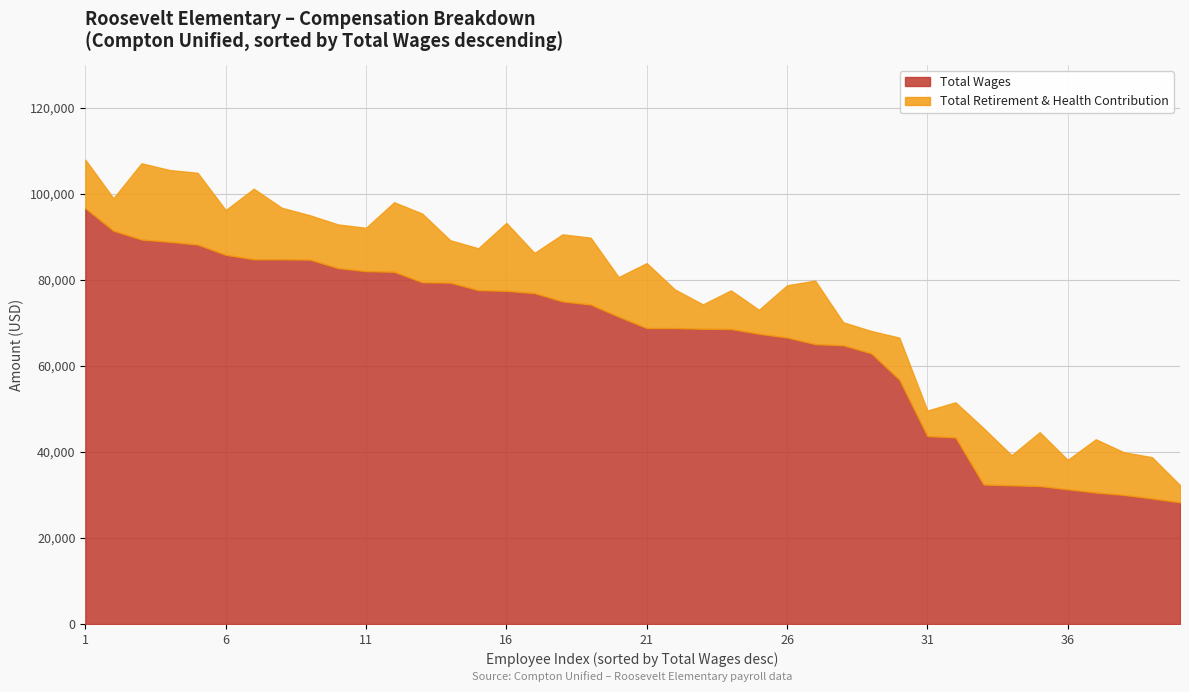

True or false: retirement_health and wages intersect in this chart.

False